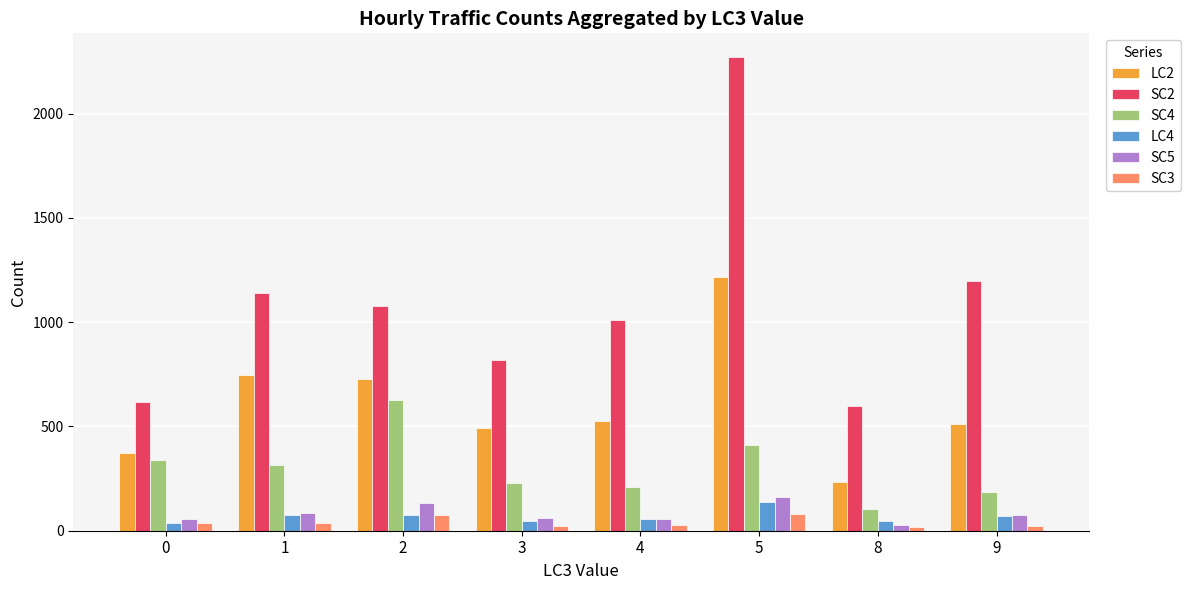

Which series has the widest spread of values?

SC2